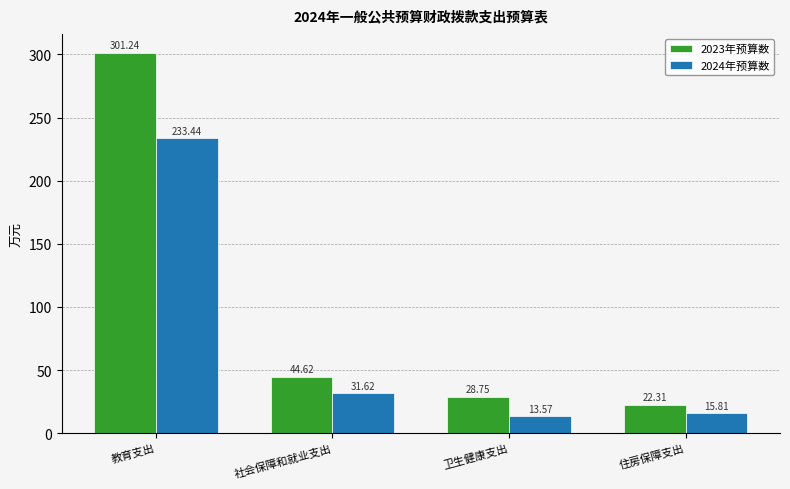

What is the difference between the highest and lowest values at 卫生健康支出?

15.2